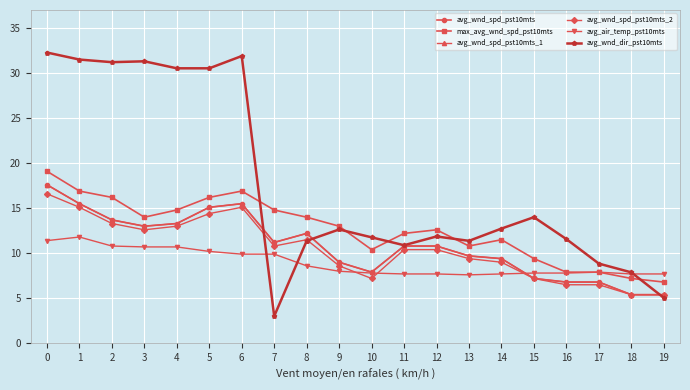

Does the chart have visible grid lines?

Yes